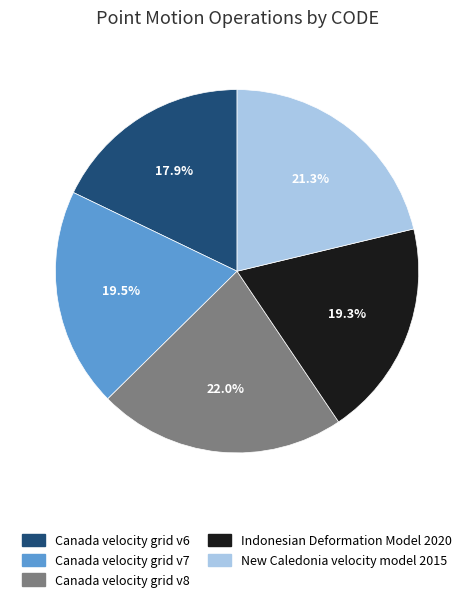

Does New Caledonia velocity model 2015 represent more than half of the total?

No